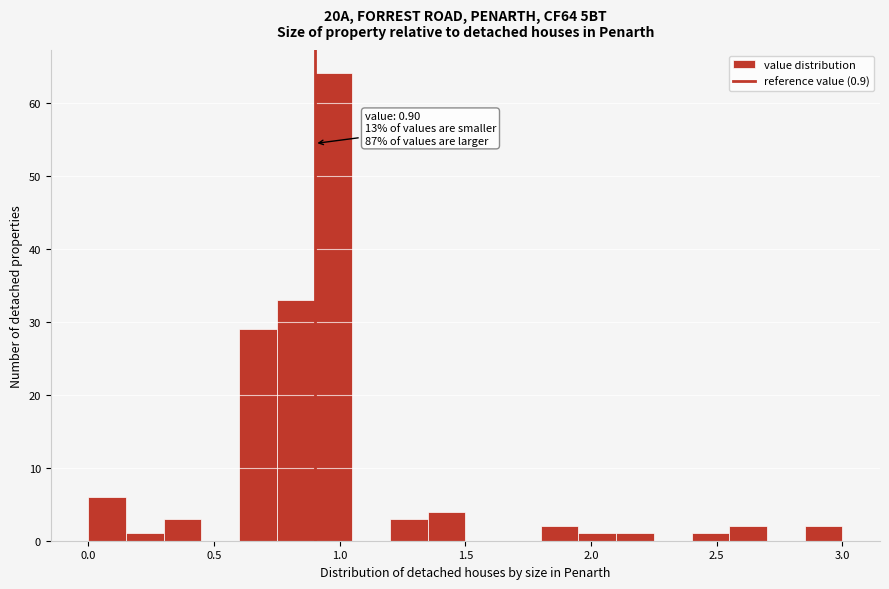

Read against the x-axis, roughly where is the centre of the tallest bar?

1.00